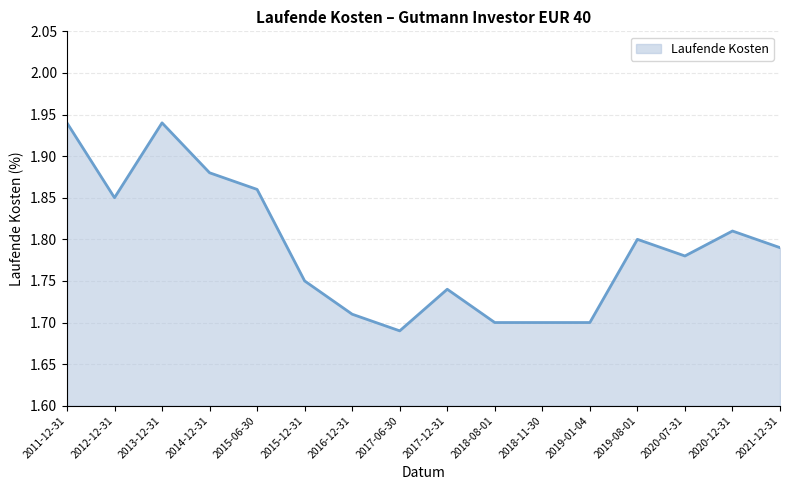

Does the chart have visible grid lines?

Yes